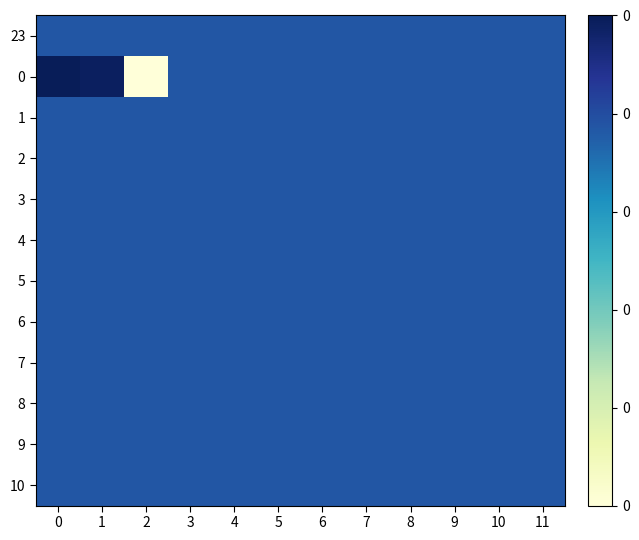

Which series has the largest total across all categories?

row_0